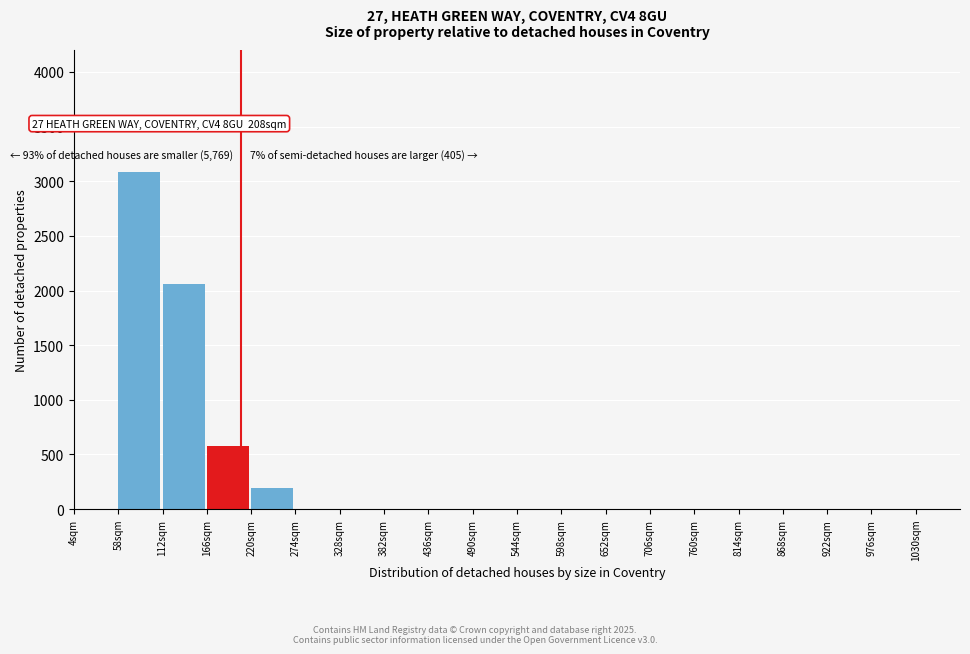

Reading right to left, list all the values displayed in this chart.

1030sqm=0	976sqm=0	922sqm=0	868sqm=0	814sqm=0	760sqm=0	706sqm=0	652sqm=0	598sqm=0	544sqm=0	490sqm=0	436sqm=0	382sqm=0	328sqm=0	274sqm=0	220sqm=190	166sqm=580	112sqm=2060	58sqm=3080	4sqm=0